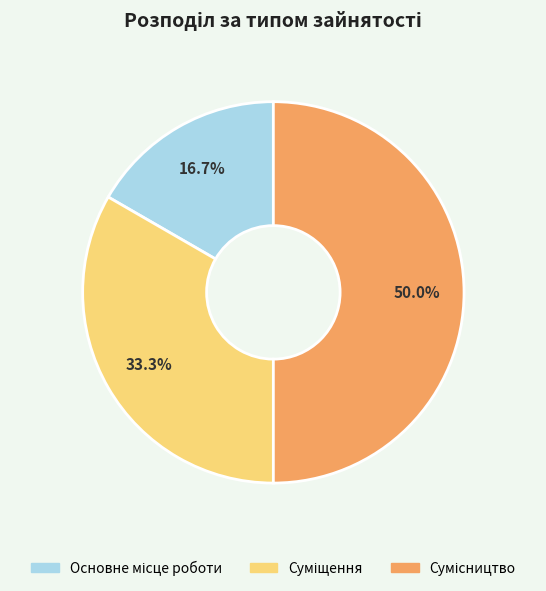

Count the number of slices in the pie.

3